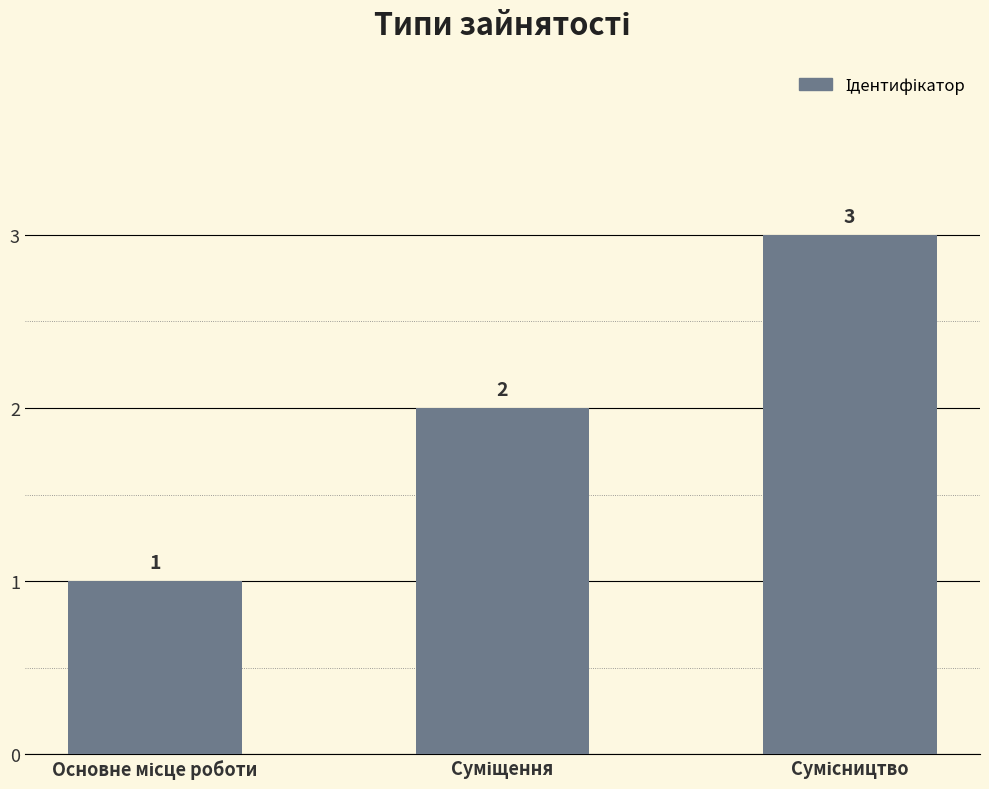

Count the values in the range 1 to 3.

3